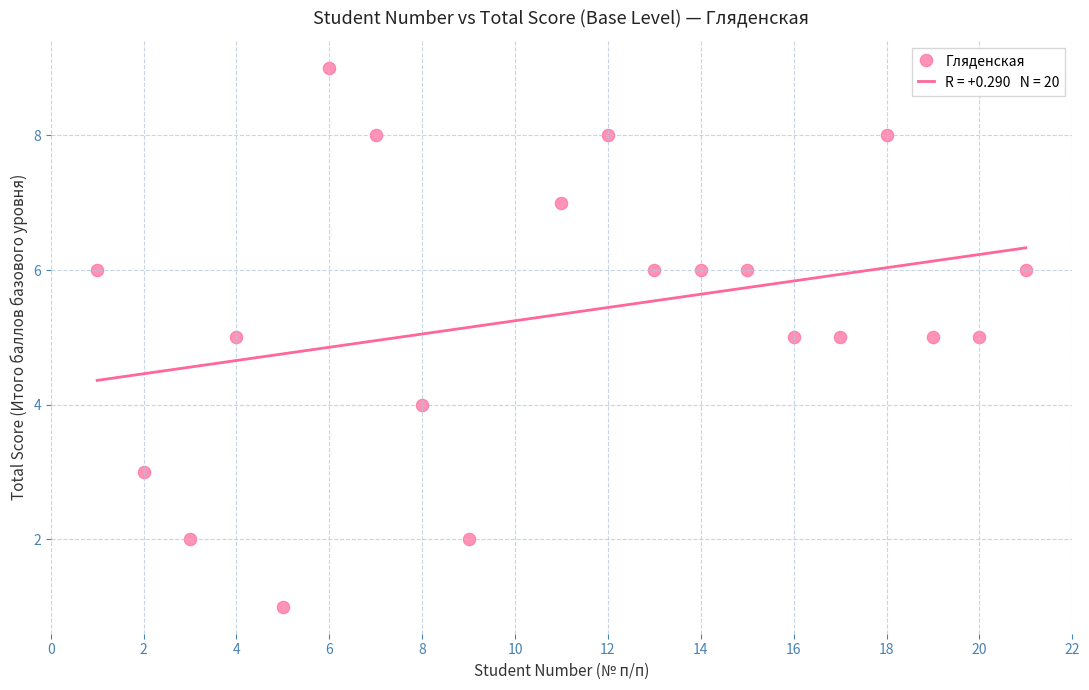

What is the range of Y values (max minus min)?

8